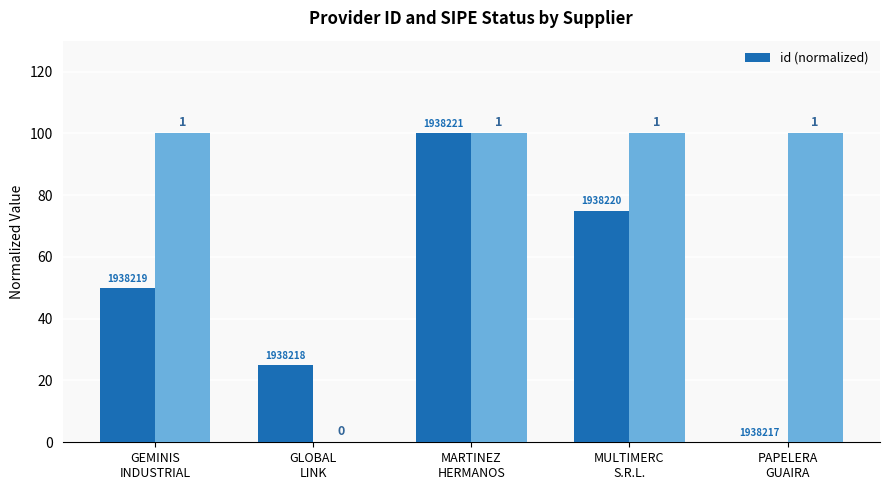

The value at MARTINEZ
HERMANOS is 66. True or false?

False